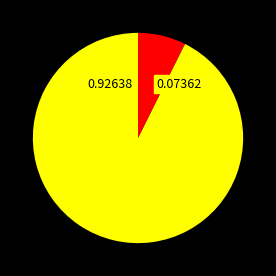

Is there any slice that represents more than half of the pie?

Yes